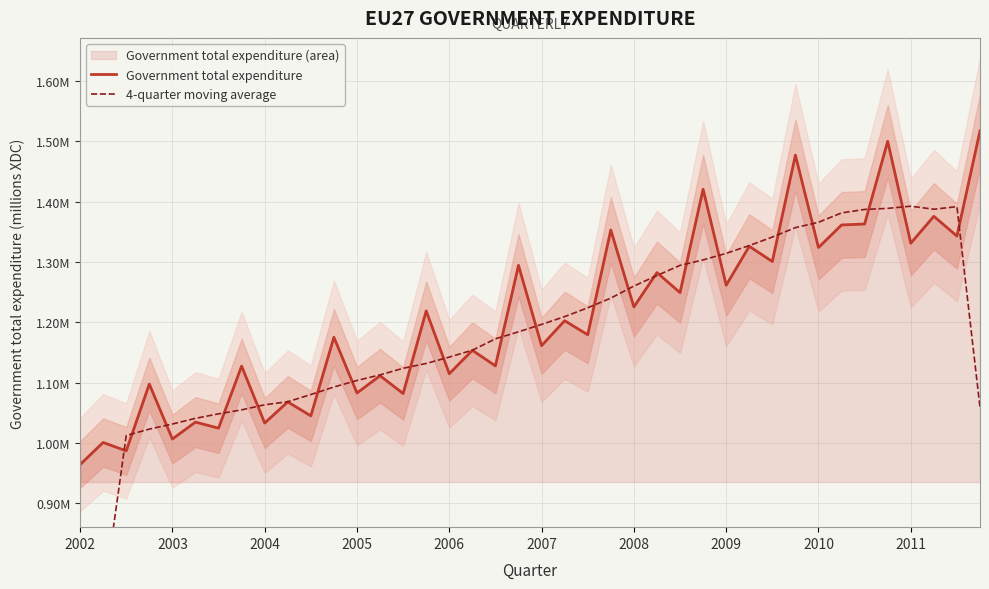

What is the average value of the 4-quarter moving average series?

1174356.0